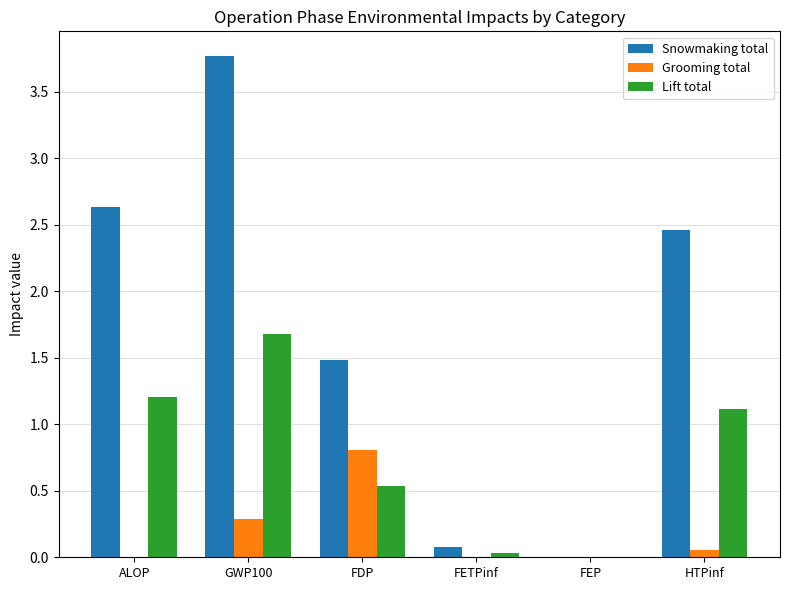

What value does the Lift total series have at GWP100?

1.7